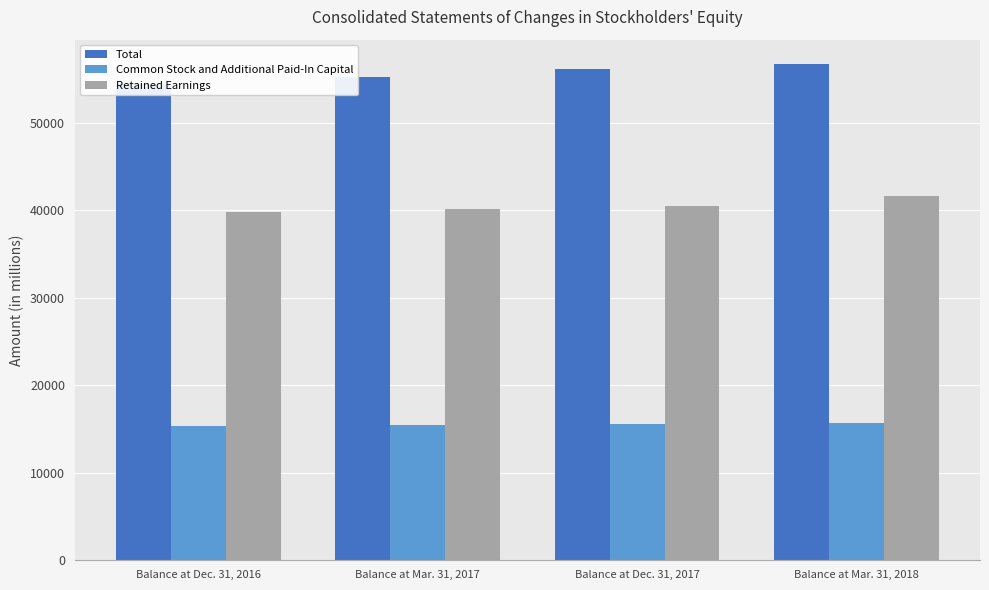

What is the greatest value displayed?

56666